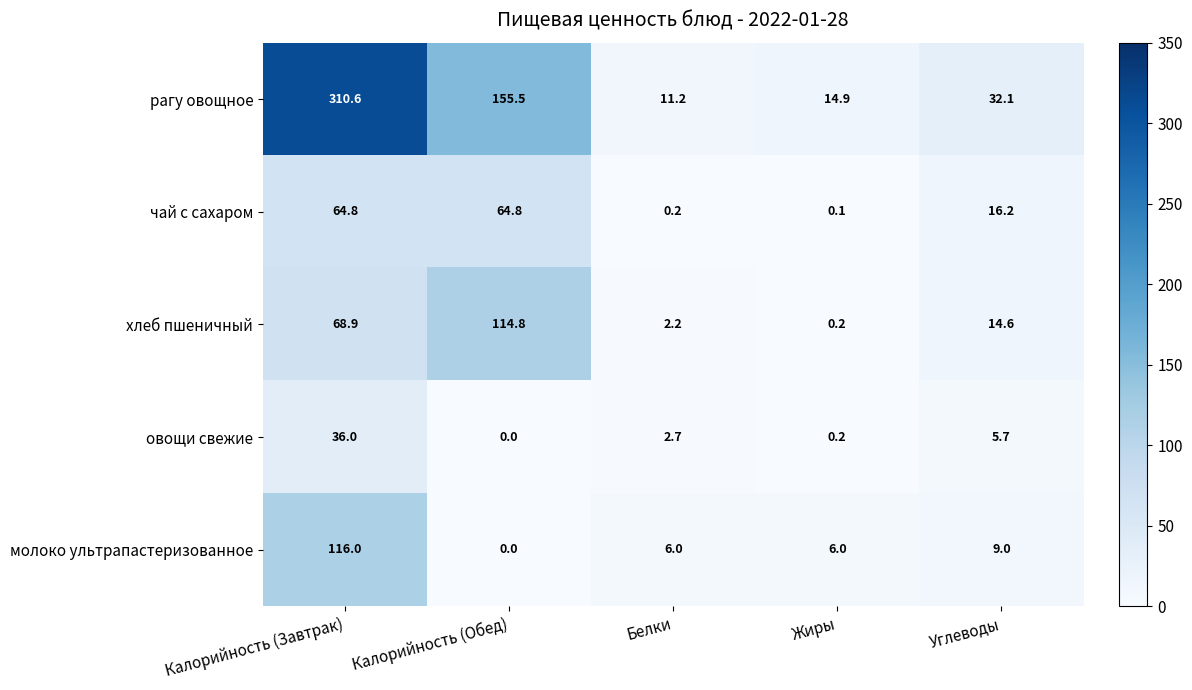

What is the sum of all овощи свежие values?

44.6